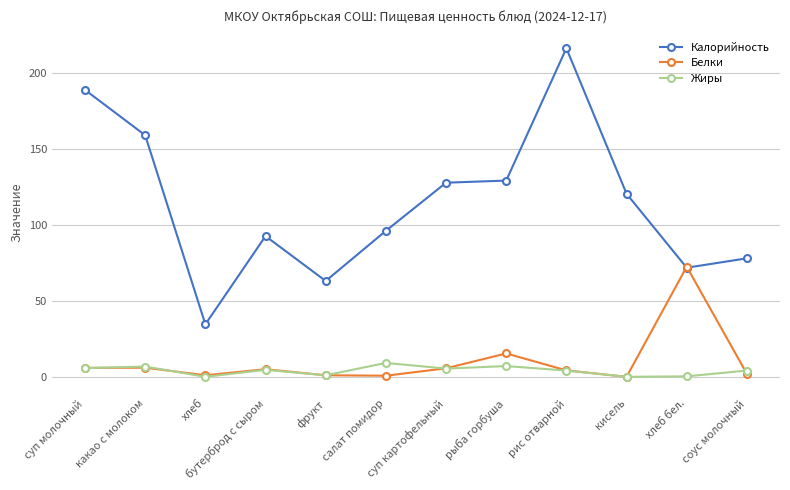

What is the value of the Белки point at the 6th from the left?

0.7